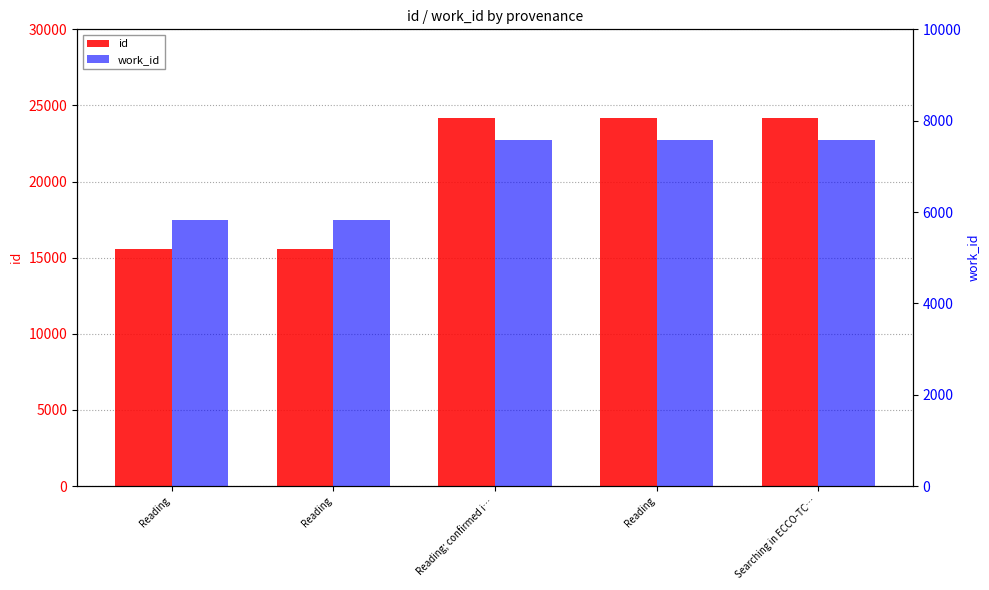

Count the number of categories in the chart.

5